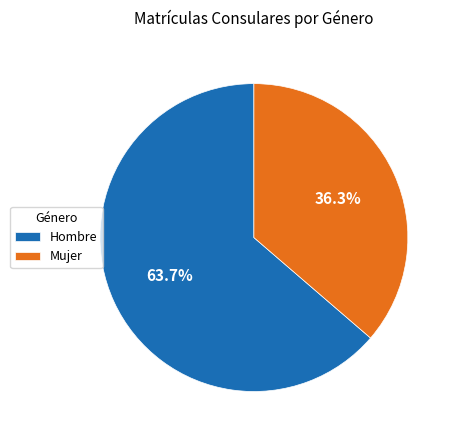

Rank the categories by value from lowest to highest.

Mujer, Hombre